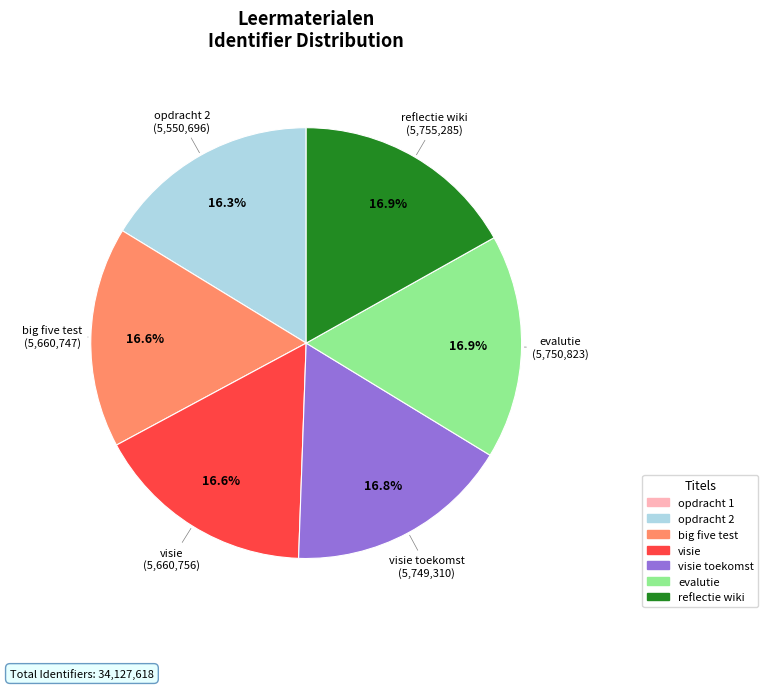

What is the ratio of the value at big five test to the value at visie toekomst?

1.0